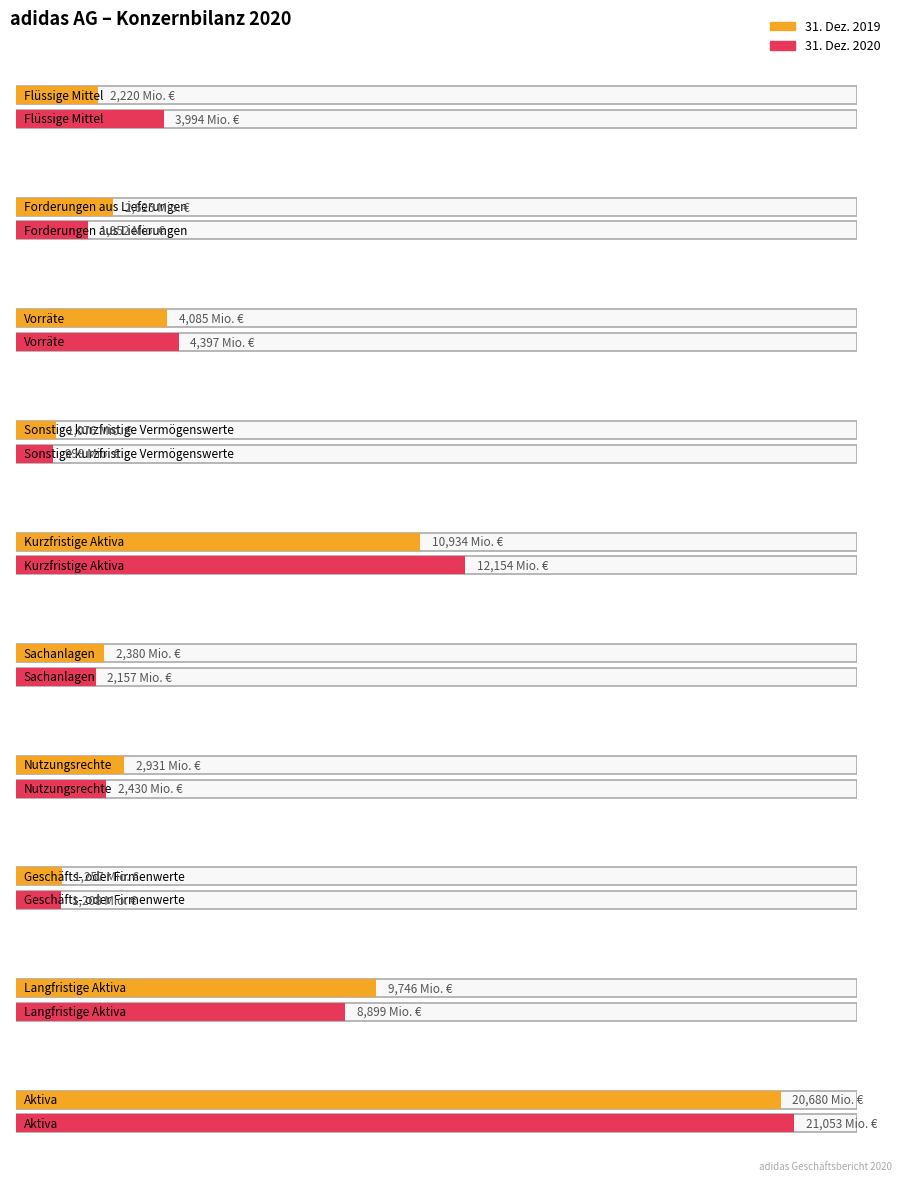

What is the total value across all series at Geschäfts- oder Firmenwerte?

2461